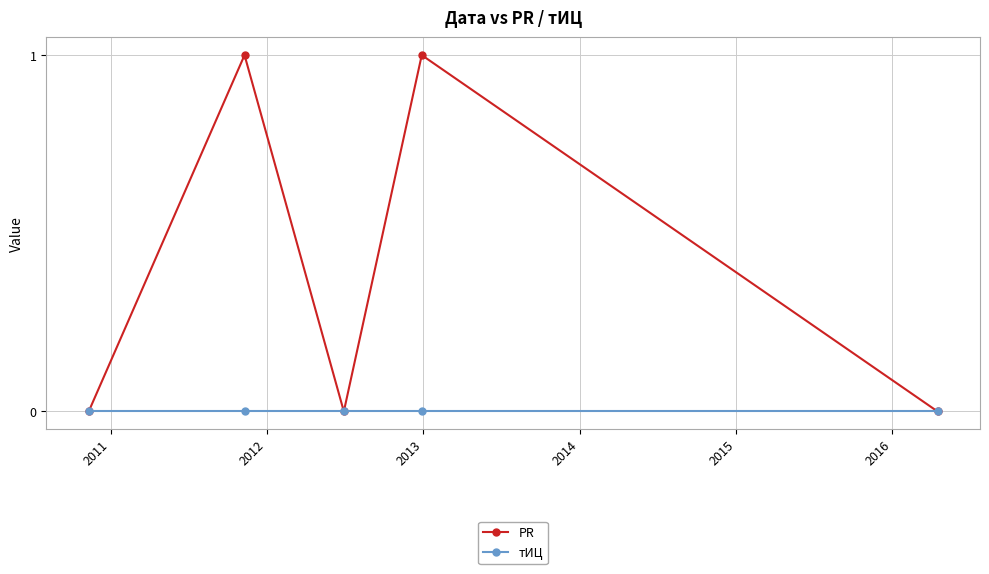

Which series has the widest spread of values?

PR